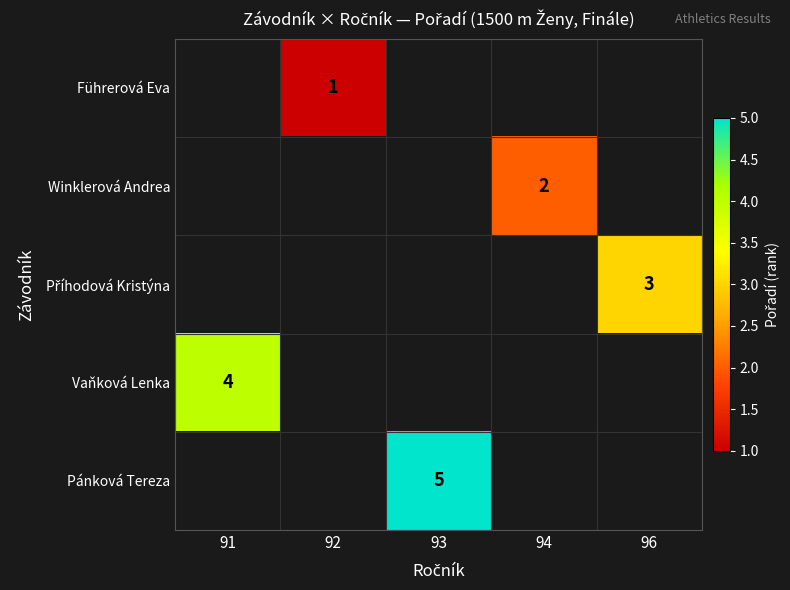

Count the number of categories in the chart.

5